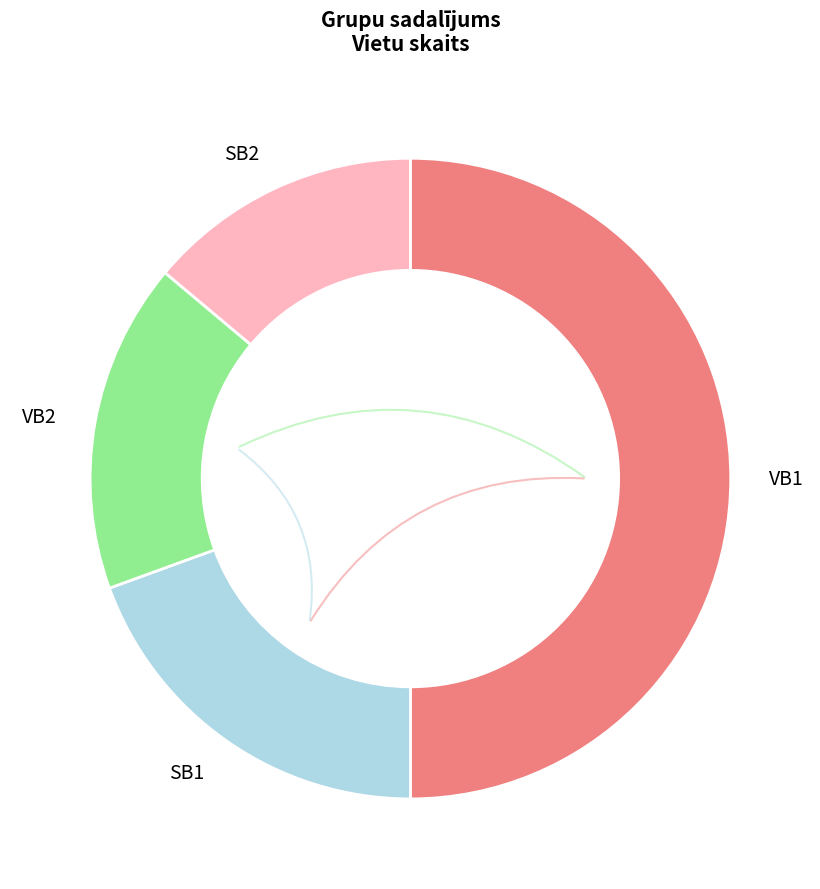

Is the sum of VB1 and SB2 greater than half?

Yes